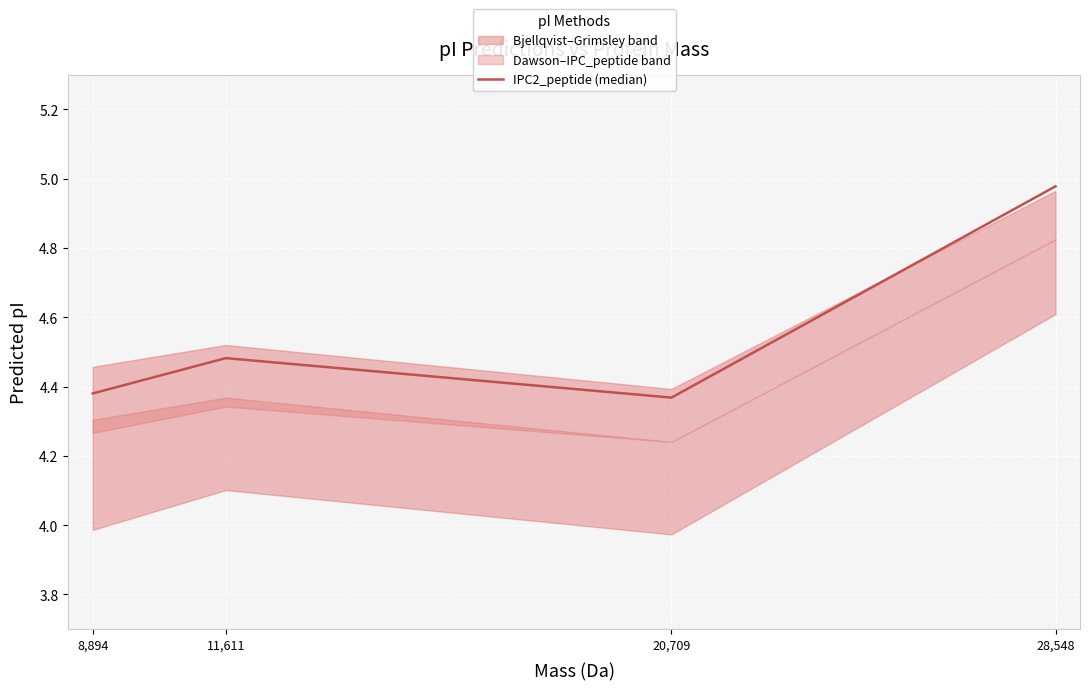

Is this an area chart (filled region under the line)?

No